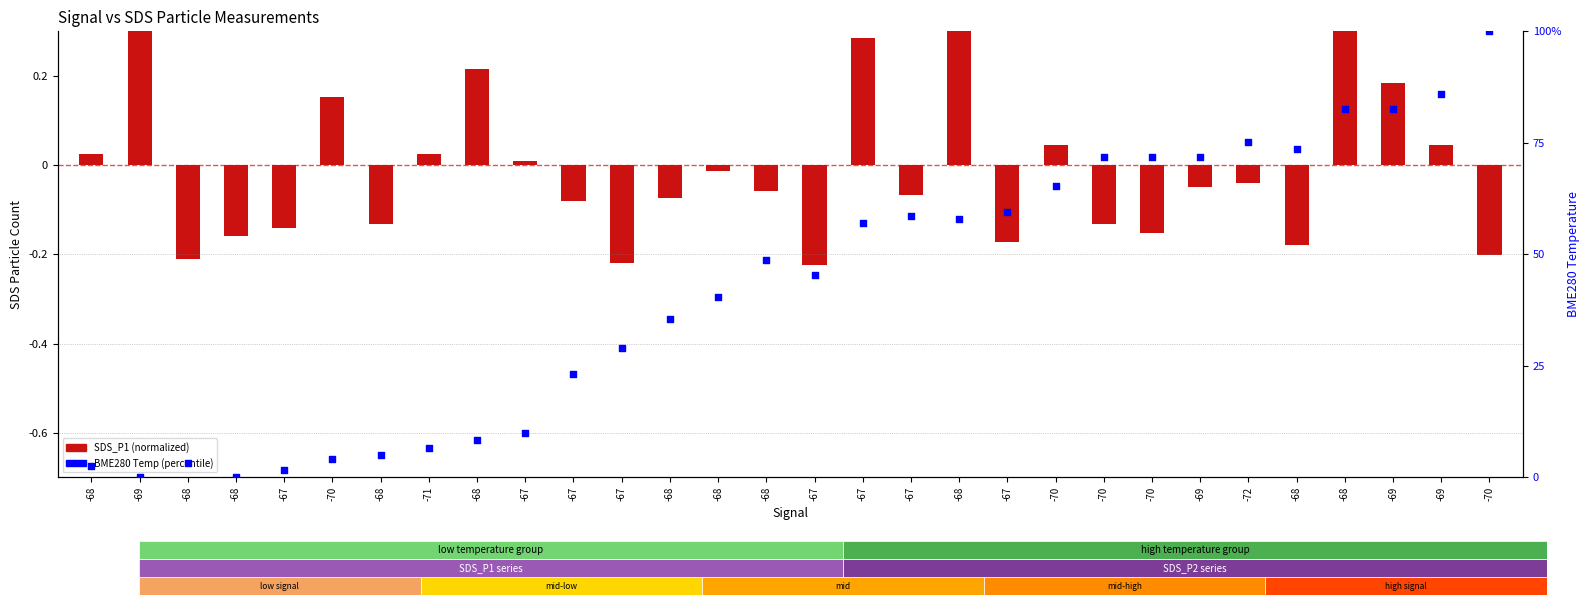

What is the total value across all series at -67?

1.5